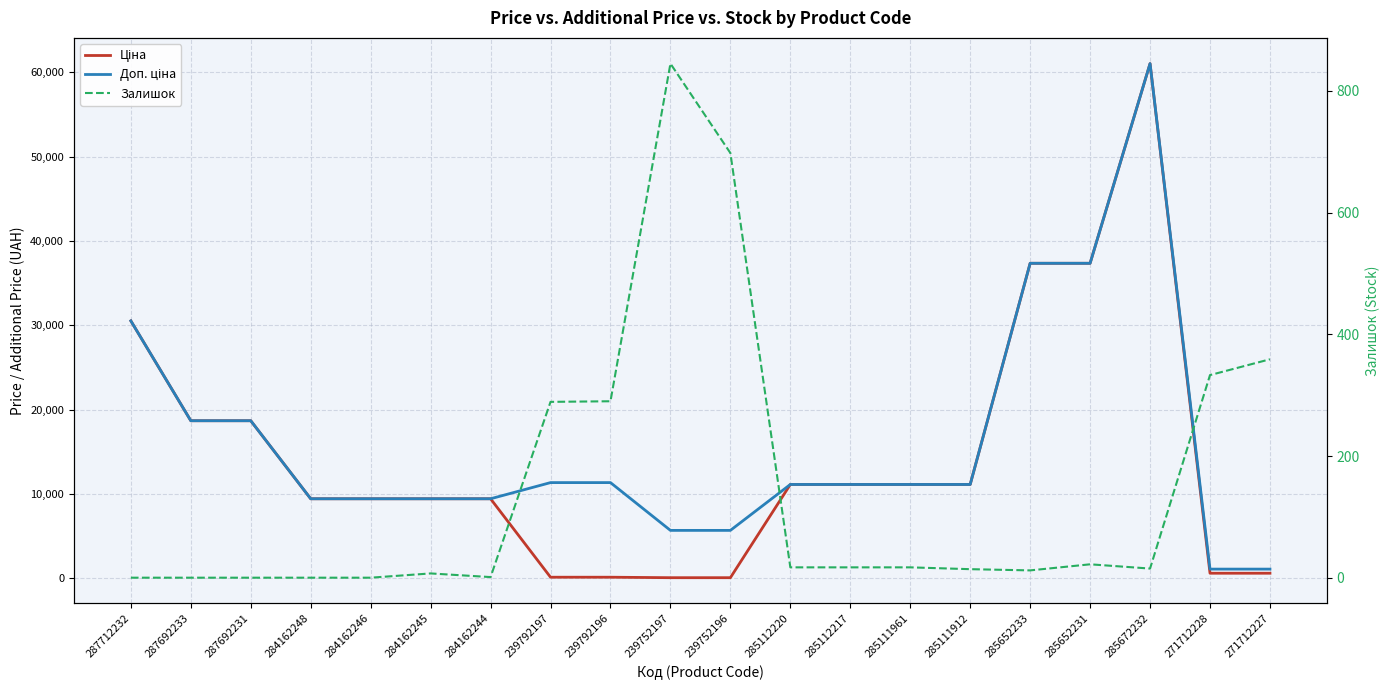

Does the chart display data point markers on the line(s)?

No